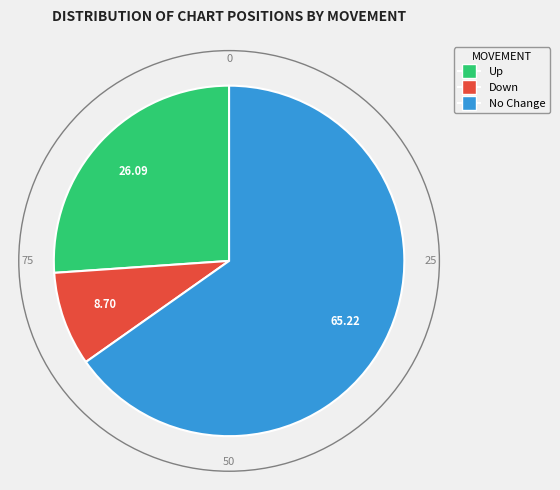

Does any single category account for the majority?

Yes